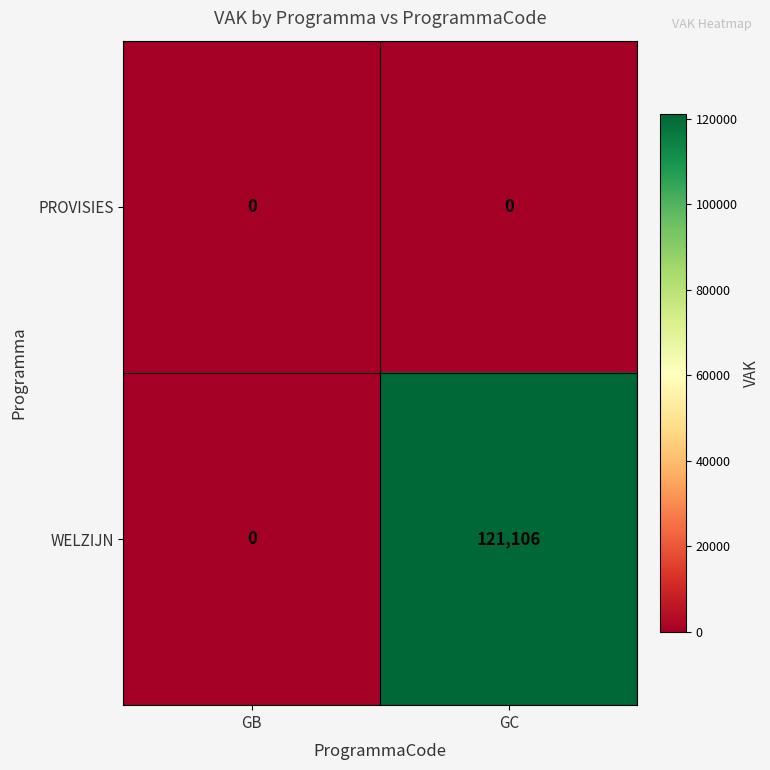

Which series has the largest total across all categories?

WELZIJN